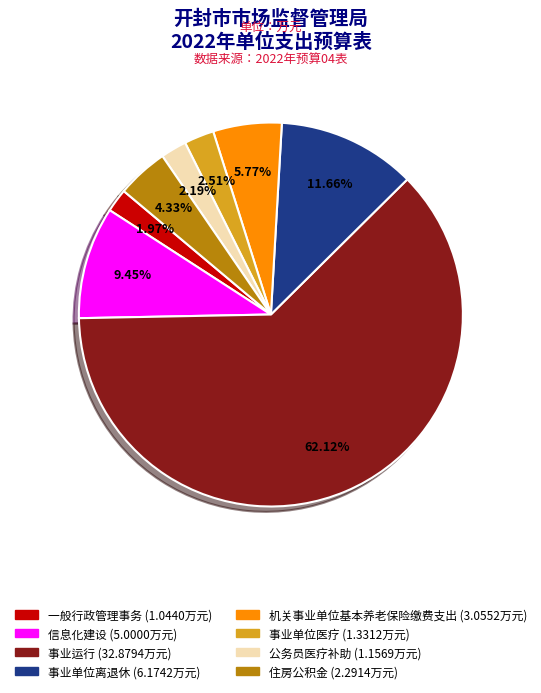

Which has a higher value, 住房公积金 or 信息化建设?

信息化建设